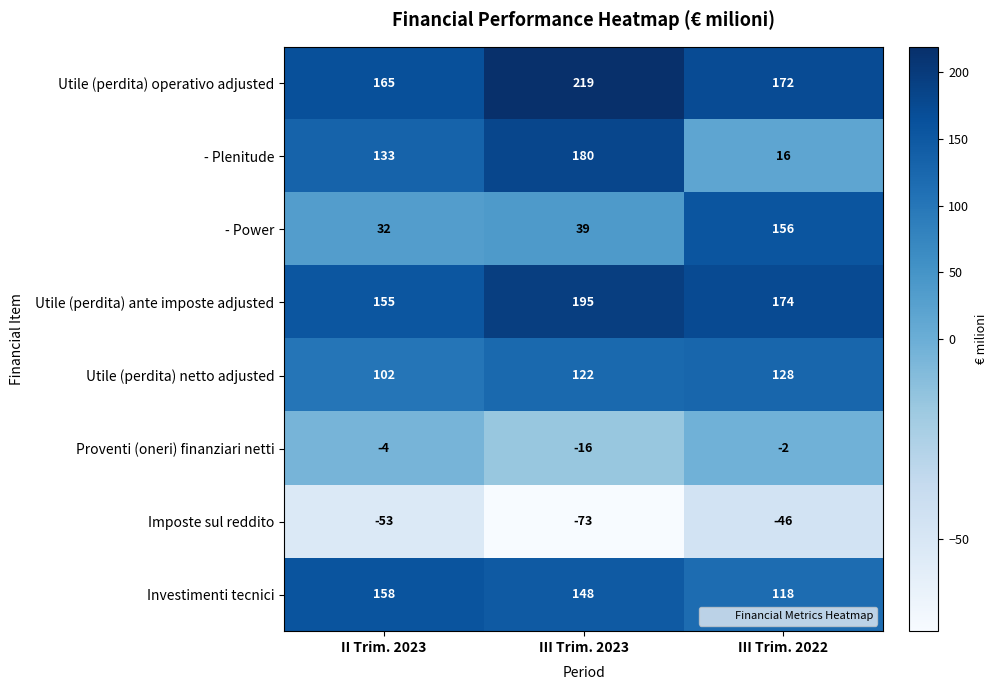

What is the difference between the second highest and minimum values in the Utile (perdita) ante imposte adjusted series?

19